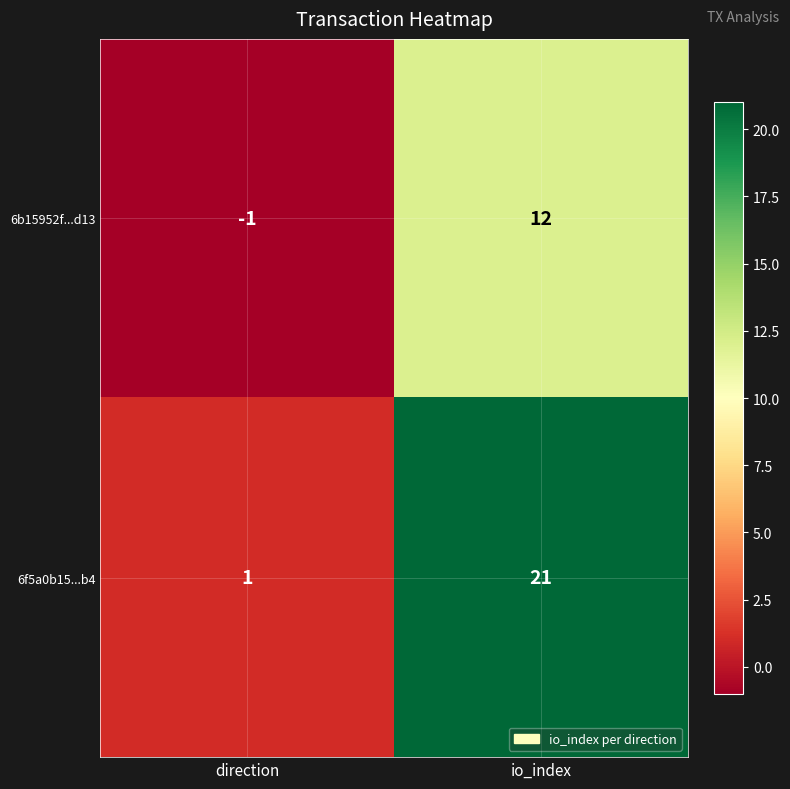

Rank the series by their maximum value, from lowest to highest.

6b15952f...d13, 6f5a0b15...b4